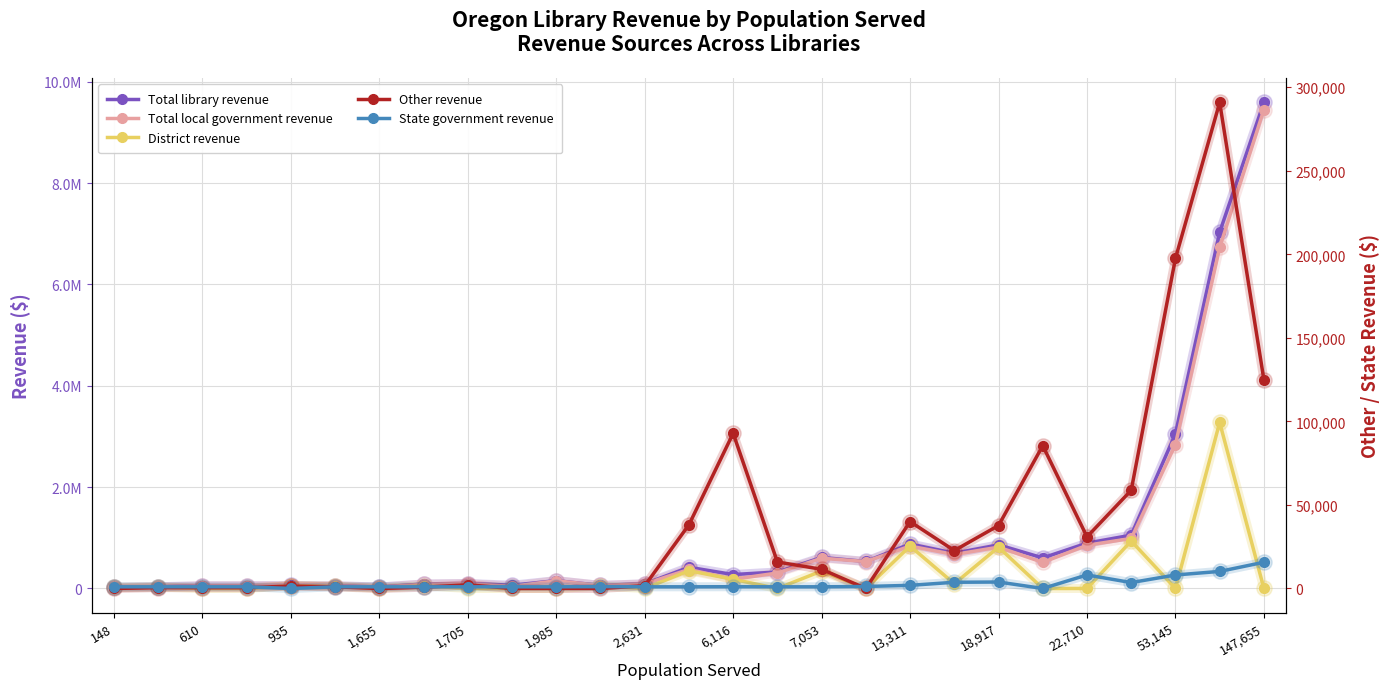

What is the sum of all State government revenue values?

72427